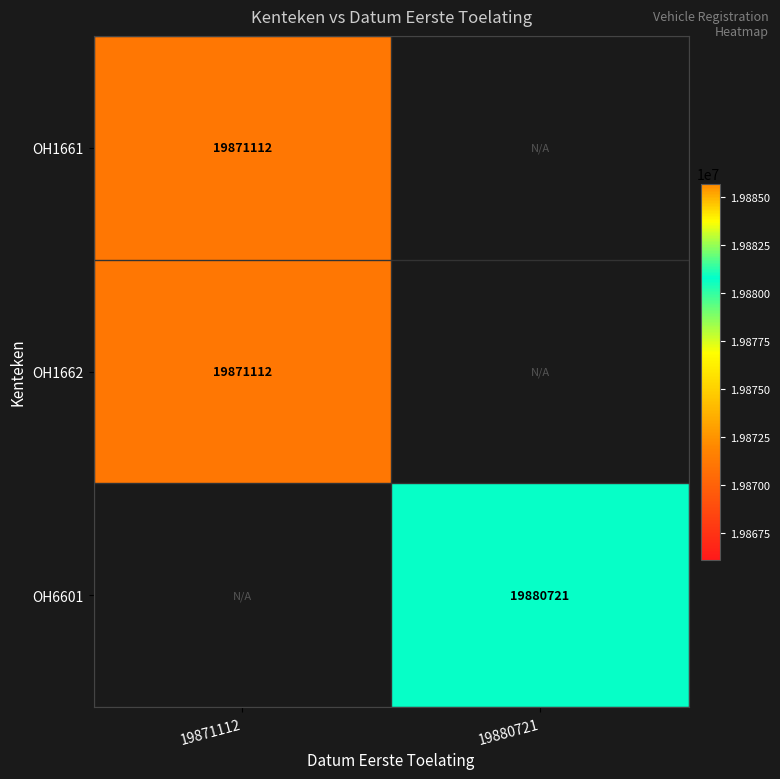

The OH1662 series shows 25897028.1 at 19871112. True or false?

False